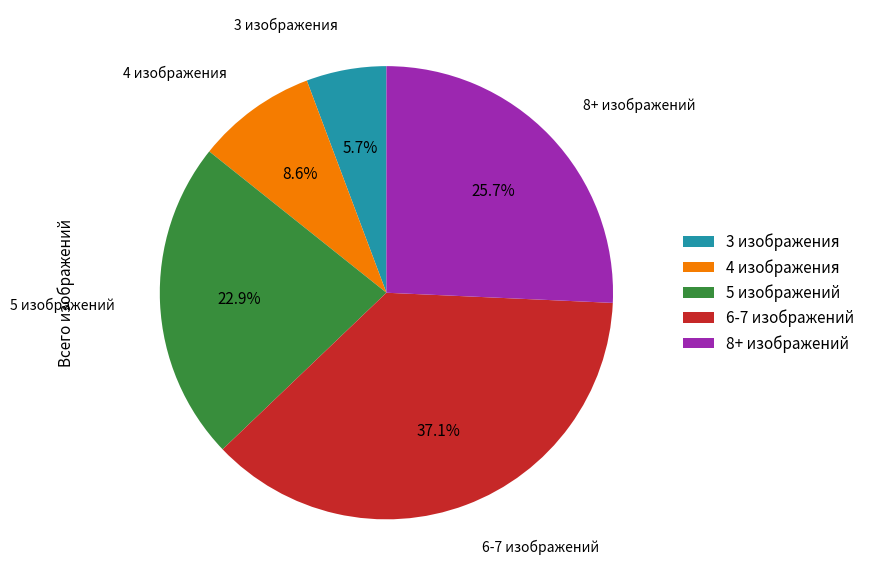

To the nearest percent, what is the average slice percentage?

20%